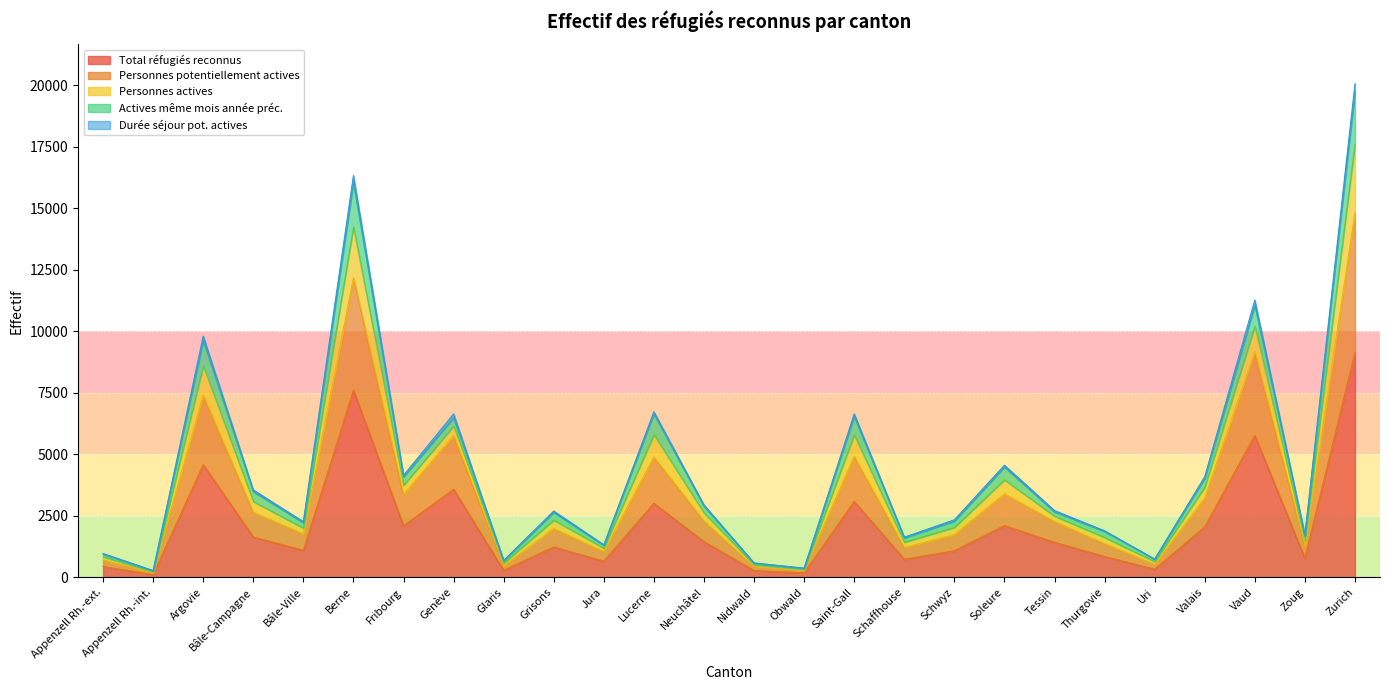

Which category has the highest value in the Total réfugiés reconnus series?

Zurich